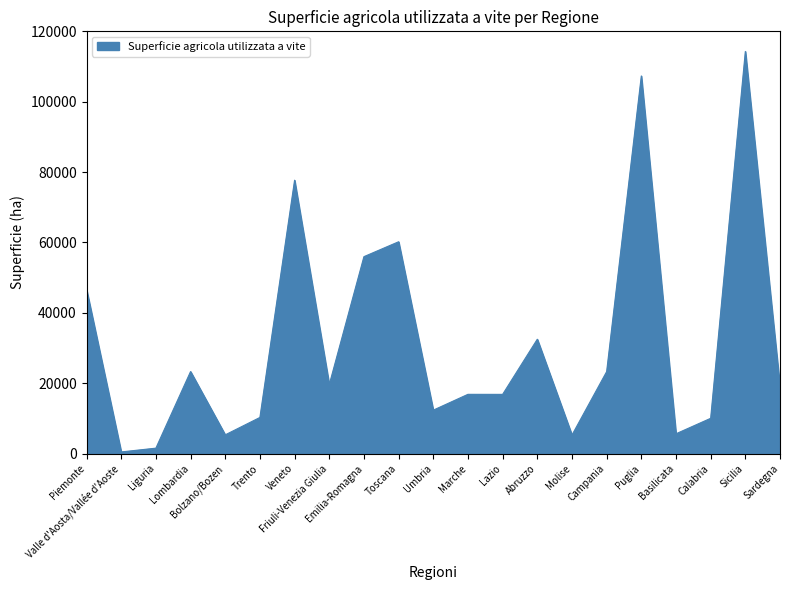

What position from the right is Valle d'Aosta/Vallée d'Aoste?

20